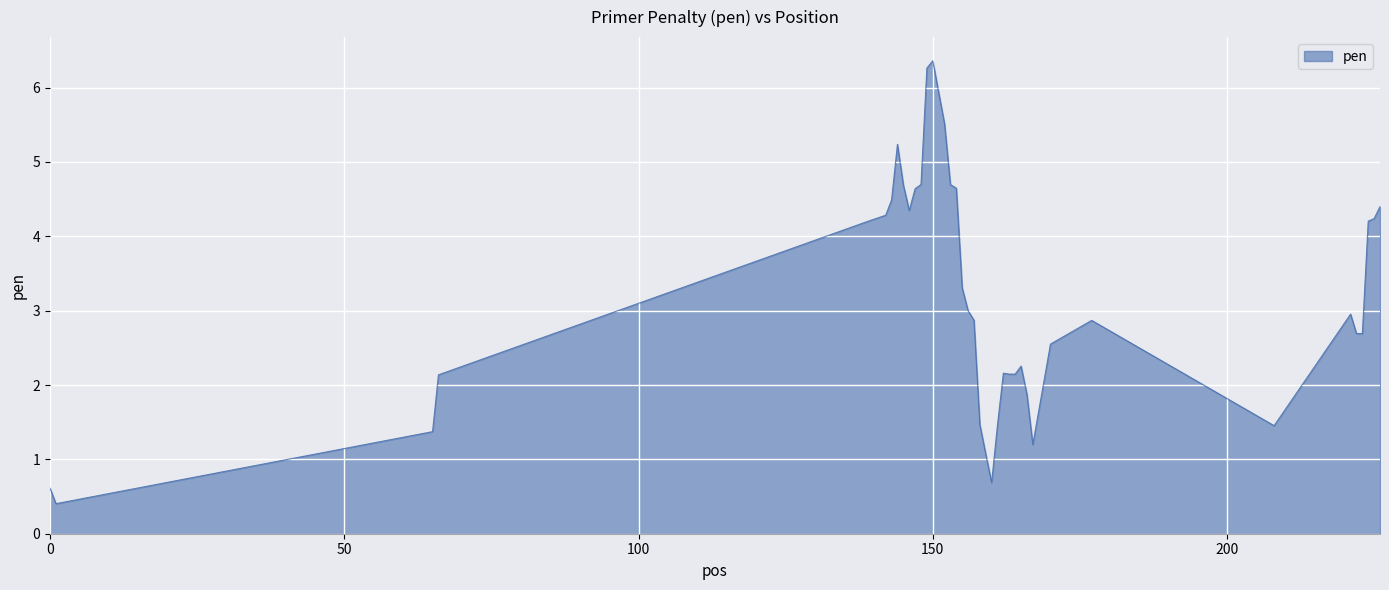

What is the sum of all values?

128.2